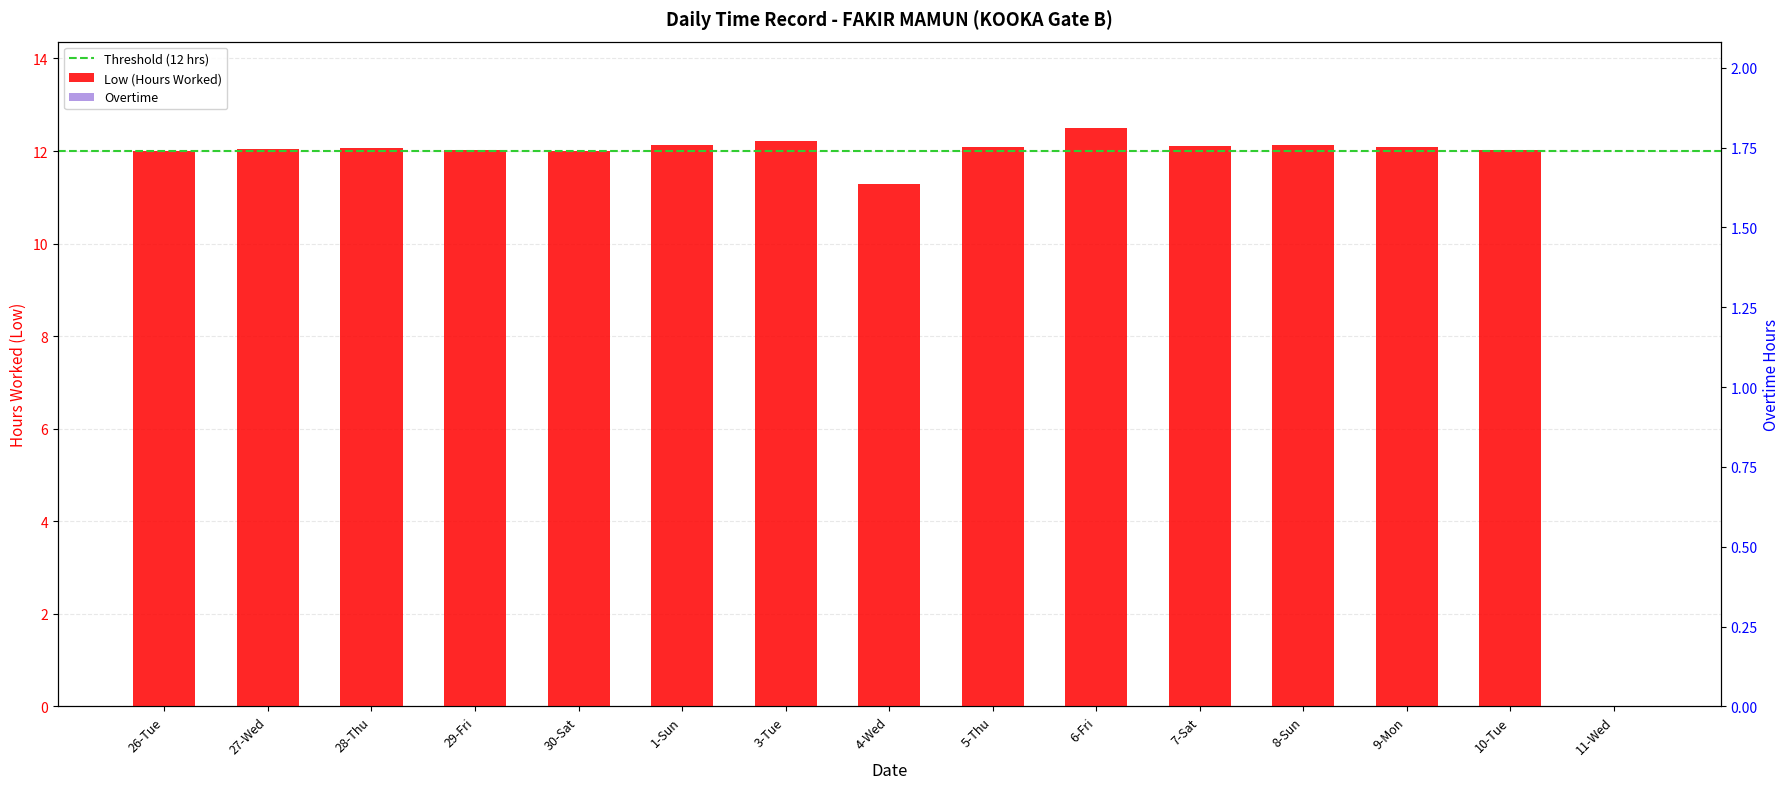

How many data points are less than 12?

2